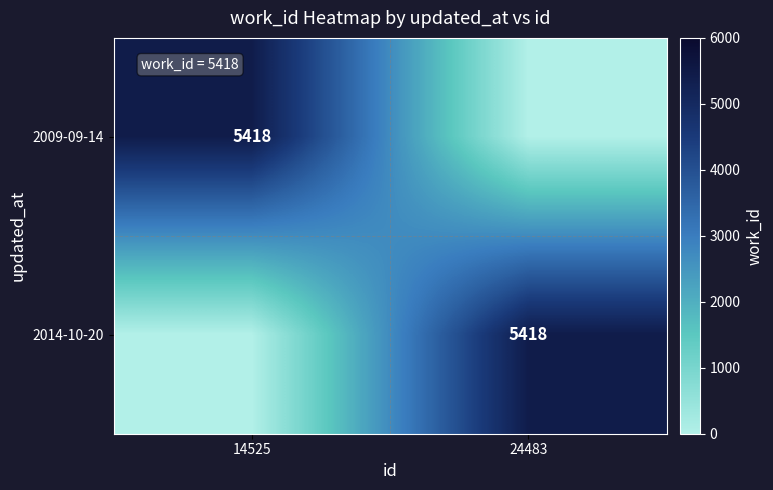

The 2009-09-14 series shows 7483 at 14525. True or false?

False